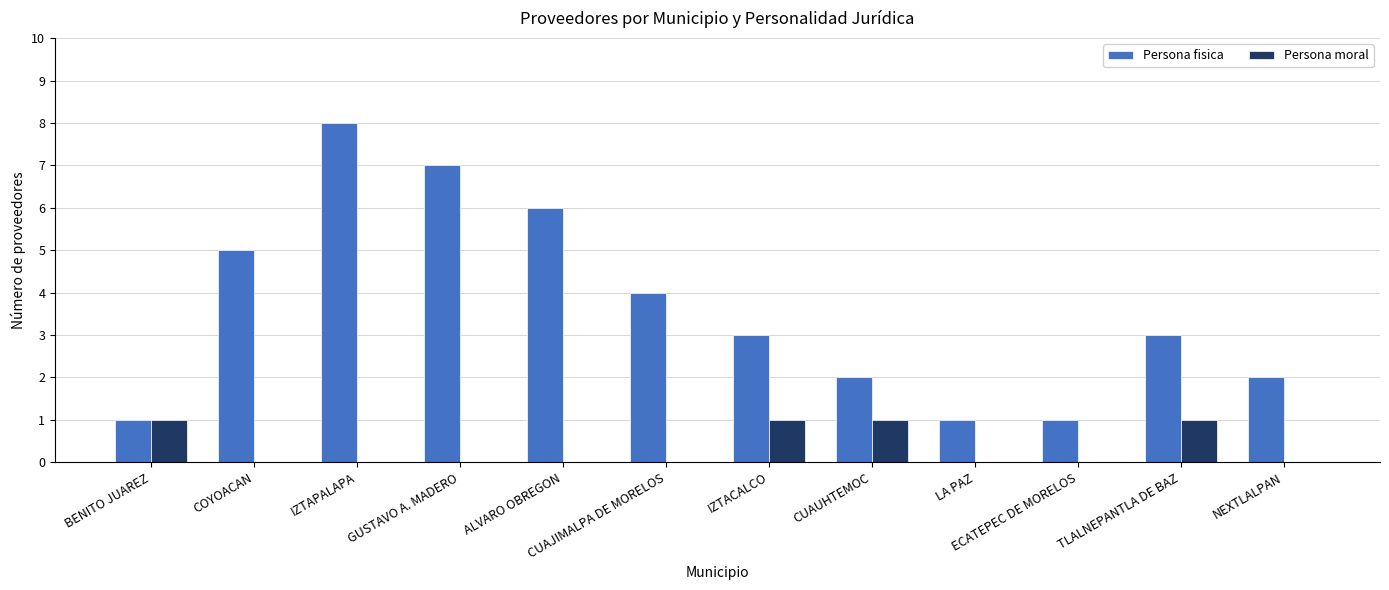

The value of Persona moral at GUSTAVO A. MADERO is 0. True or false?

True